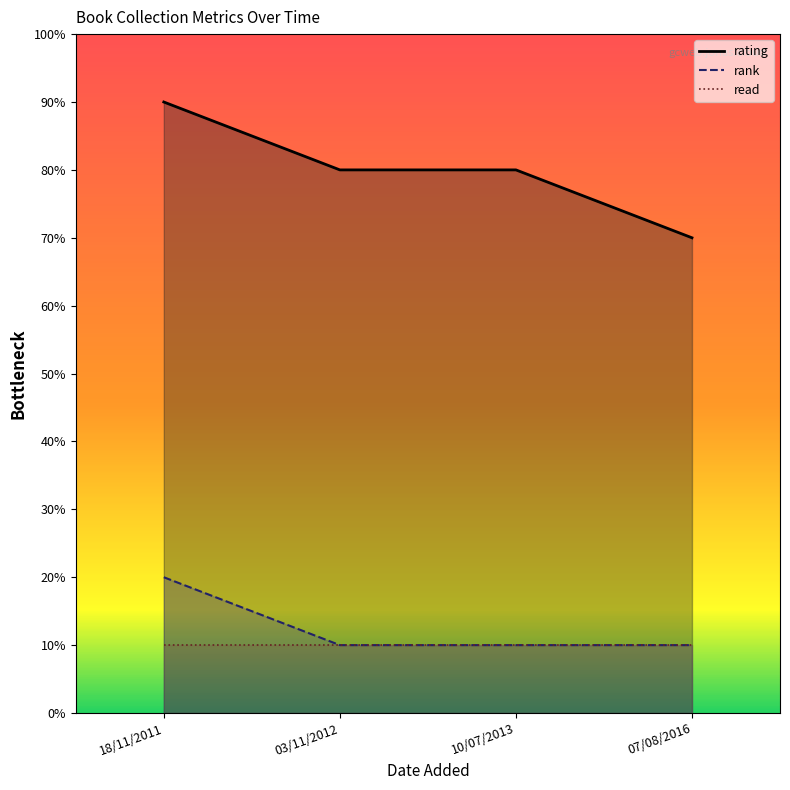

List the series in order of their peak value, lowest first.

read_line, rank_line, rating_line